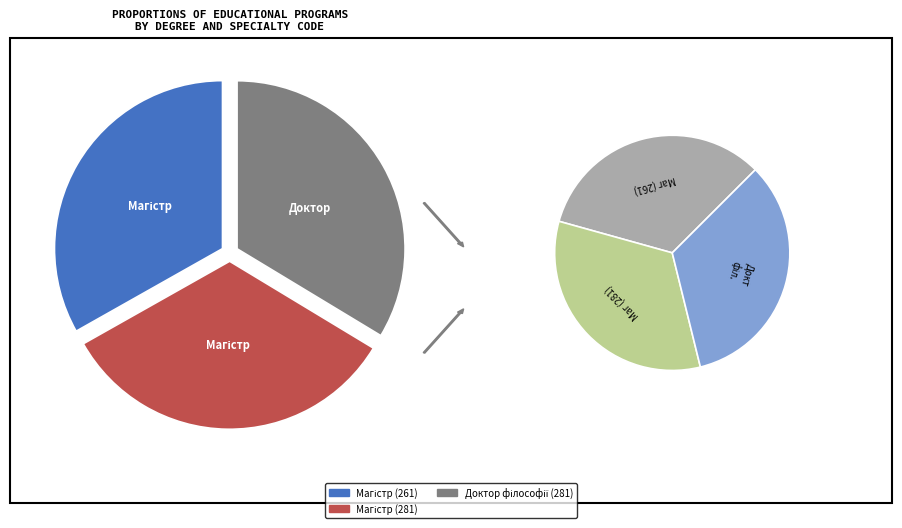

The Магістр (281) slice represents 33% of the pie. True or false?

True